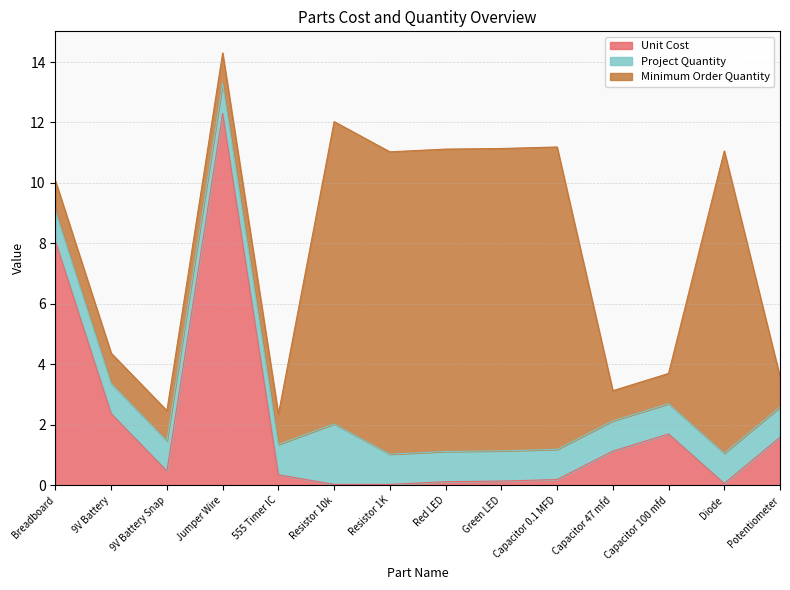

What is the label of the 2nd point from the left?

9V Battery